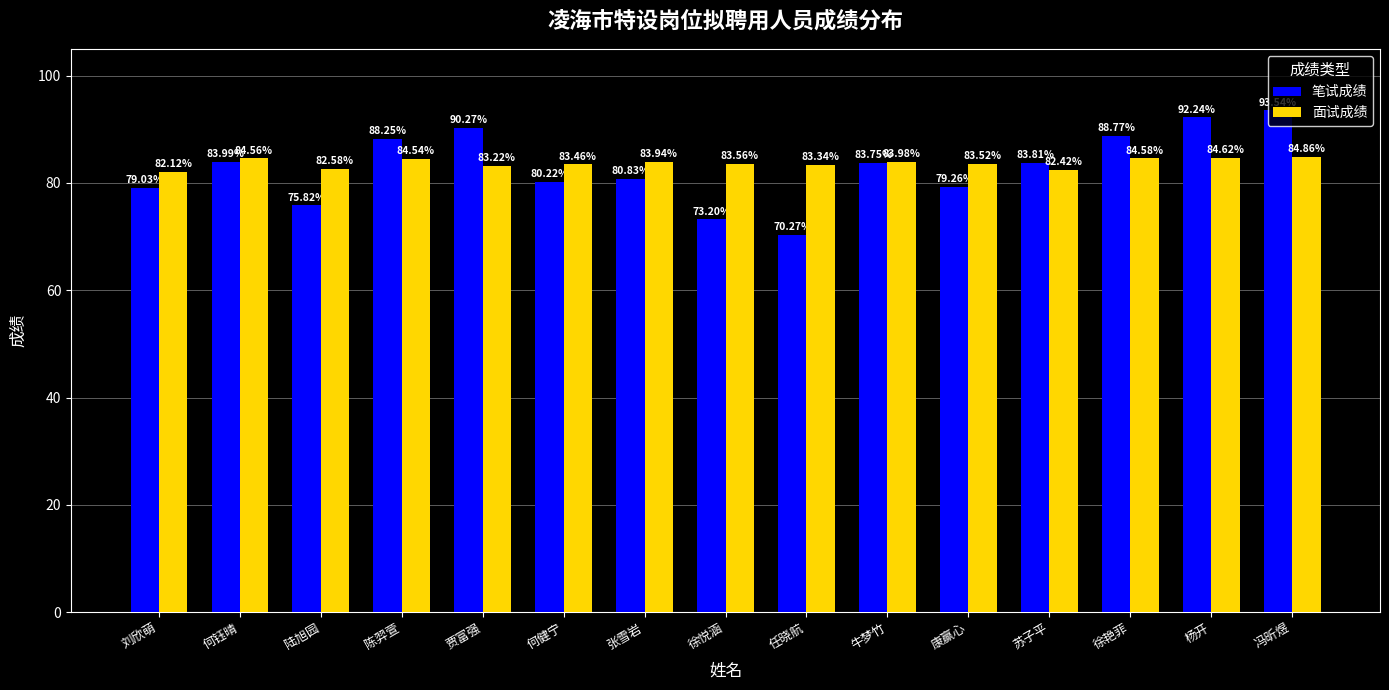

What is the label of the 14th bar from the left?

杨开